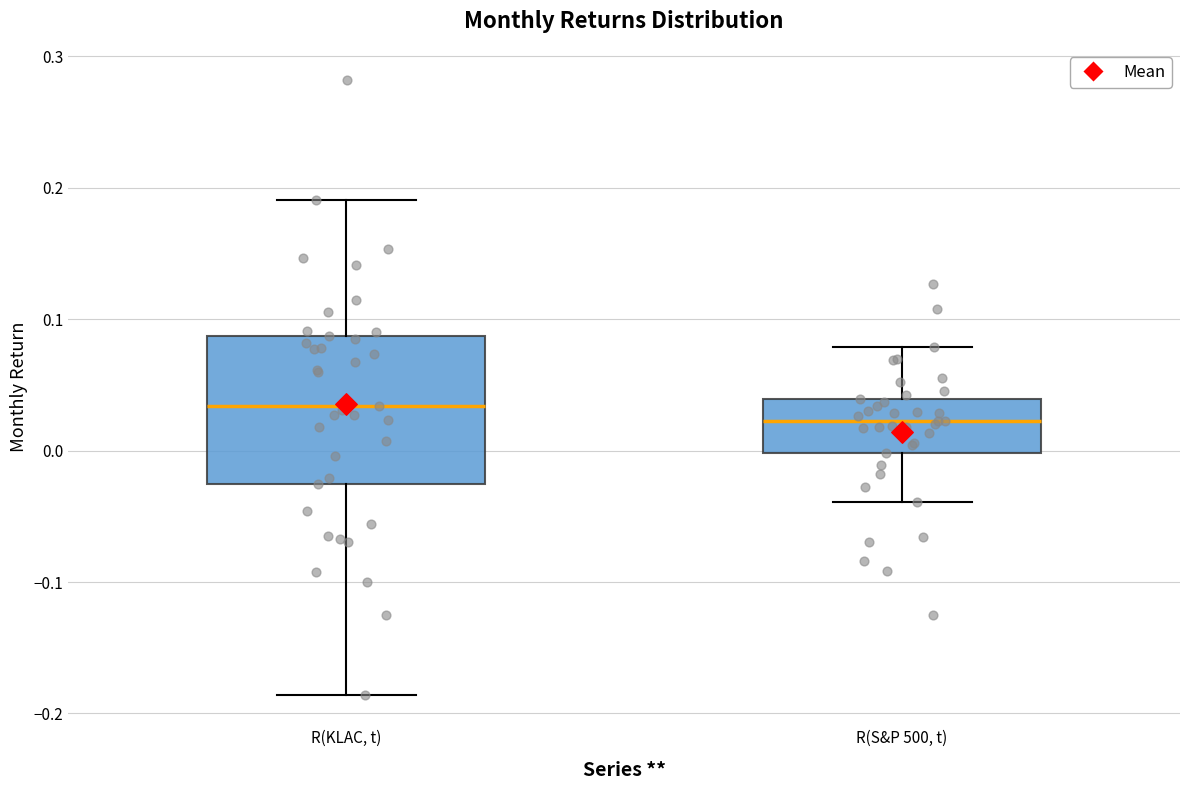

Which box has the highest median line?

R(KLAC, t)